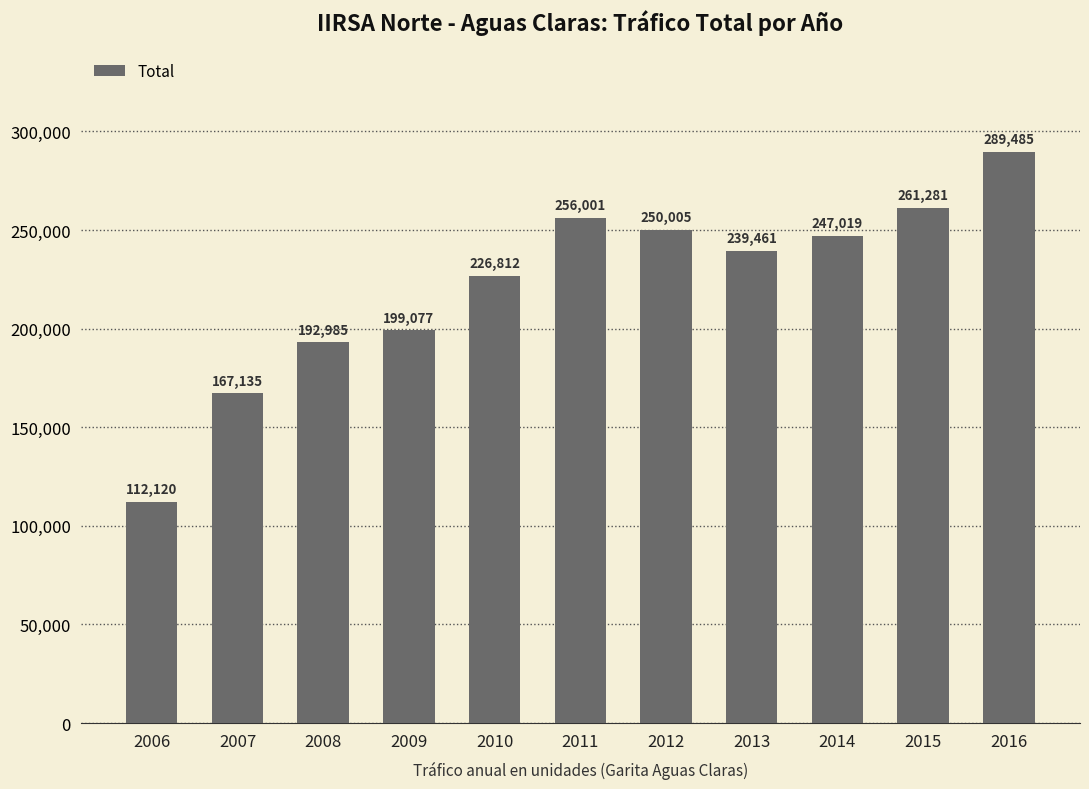

List the labels in order of value, smallest first.

2006, 2007, 2008, 2009, 2010, 2013, 2014, 2012, 2011, 2015, 2016